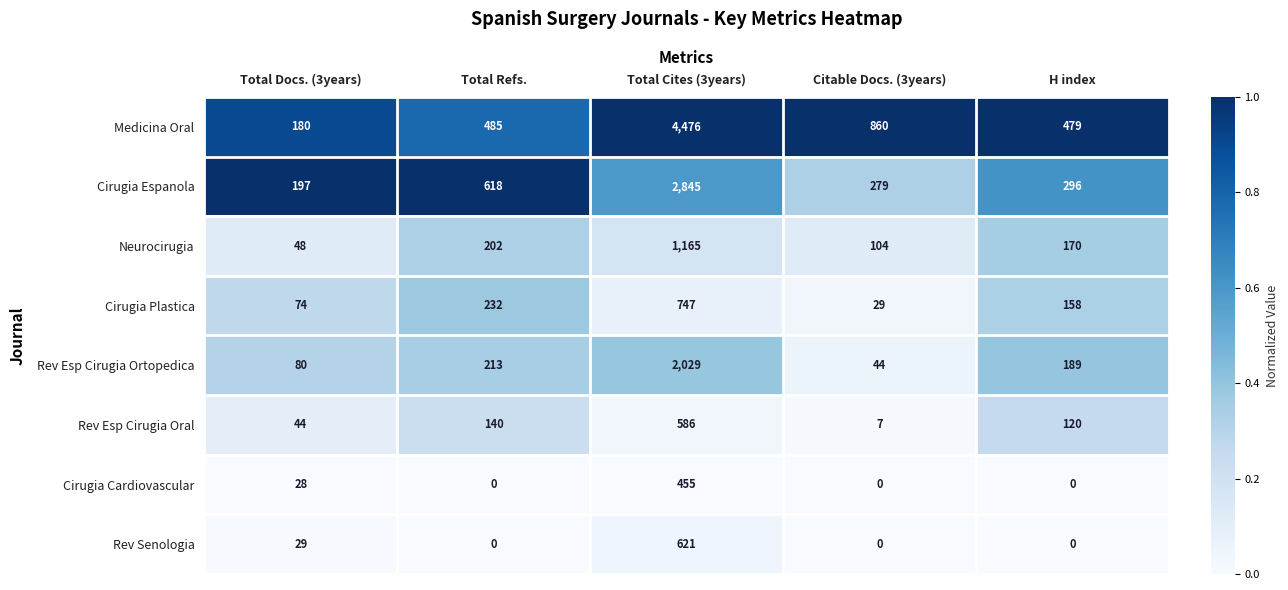

At which category is the sum across all series the highest?

Total Cites (3years)